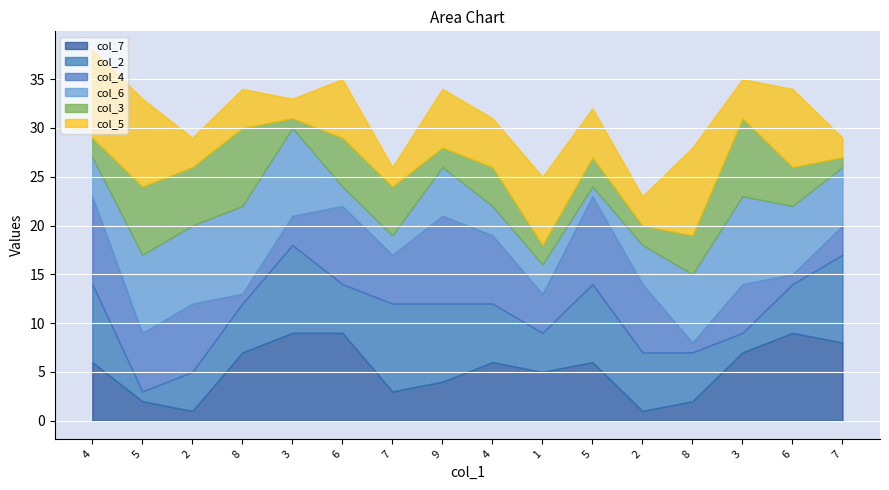

Which category has the lowest value across all series?

2